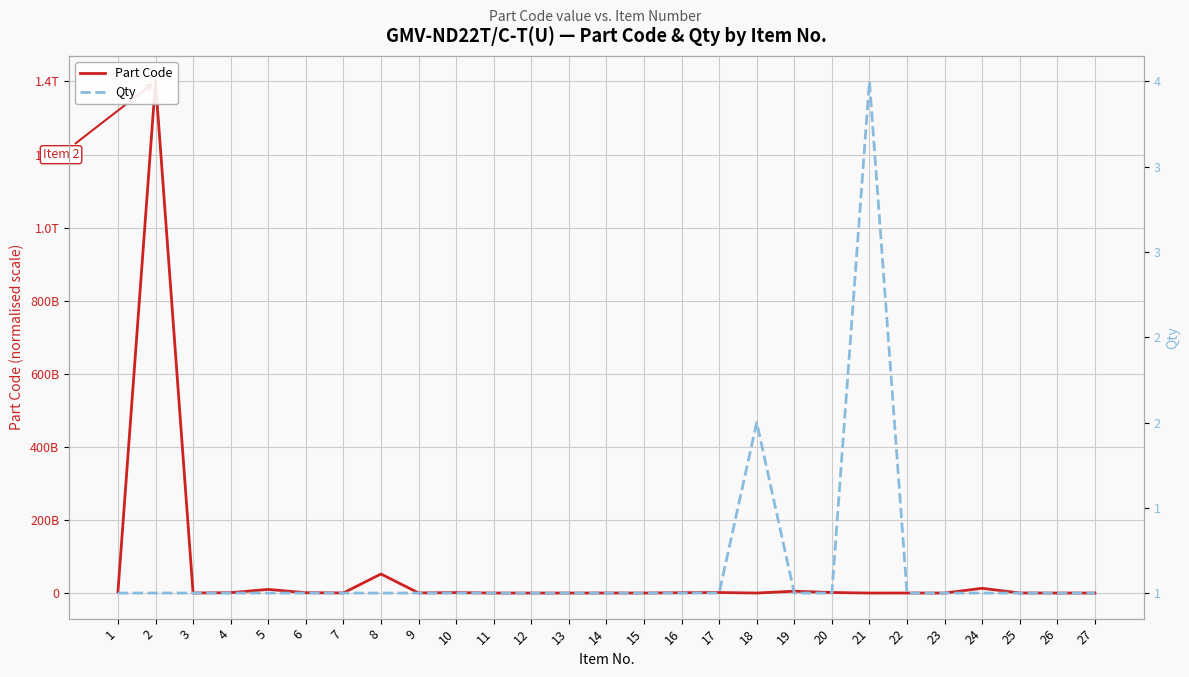

What is the average value of the Qty series?

1.1